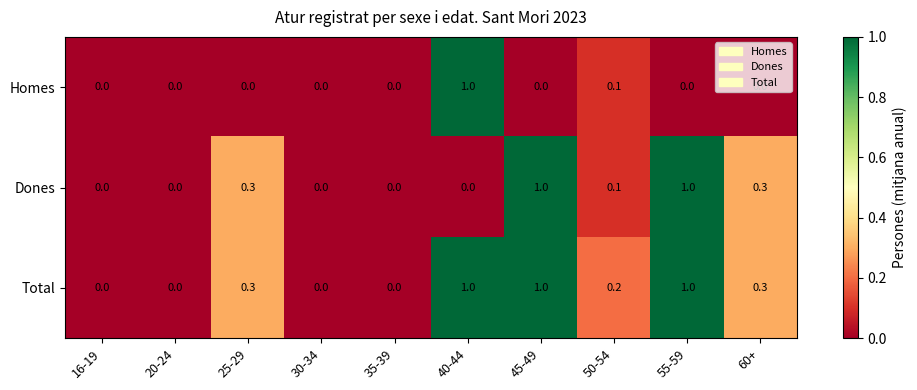

Between 25-29 and 50-54, which series saw the biggest shift?

Dones